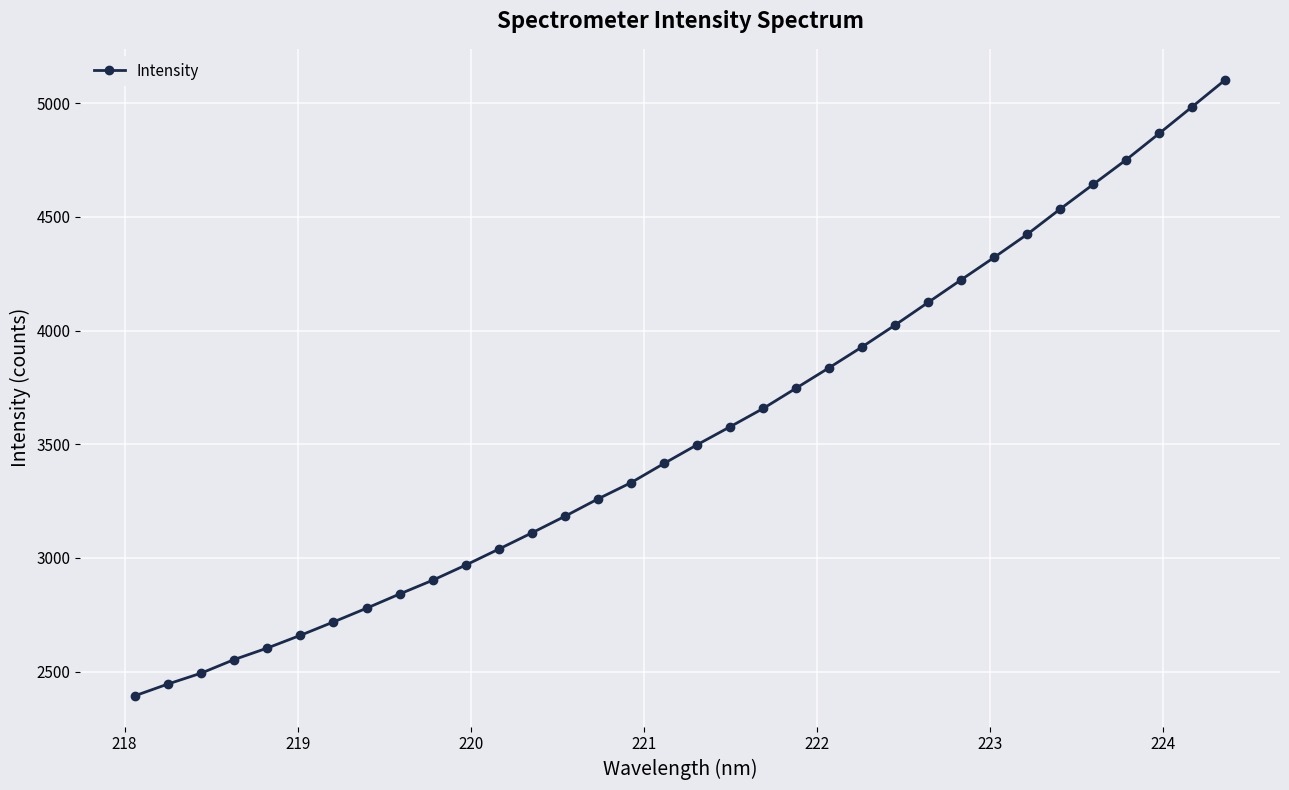

Is this an area chart (filled region under the line)?

No